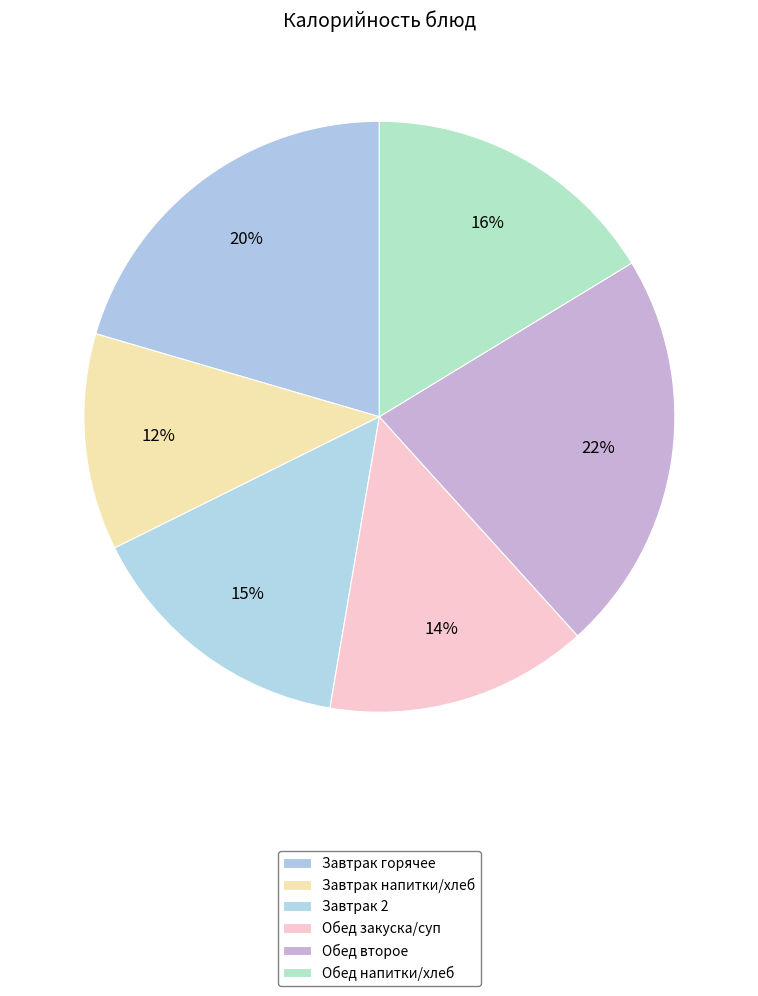

Rank the categories by value from highest to lowest.

Обед второе, Завтрак горячее, Обед напитки/хлеб, Завтрак 2, Обед закуска/суп, Завтрак напитки/хлеб